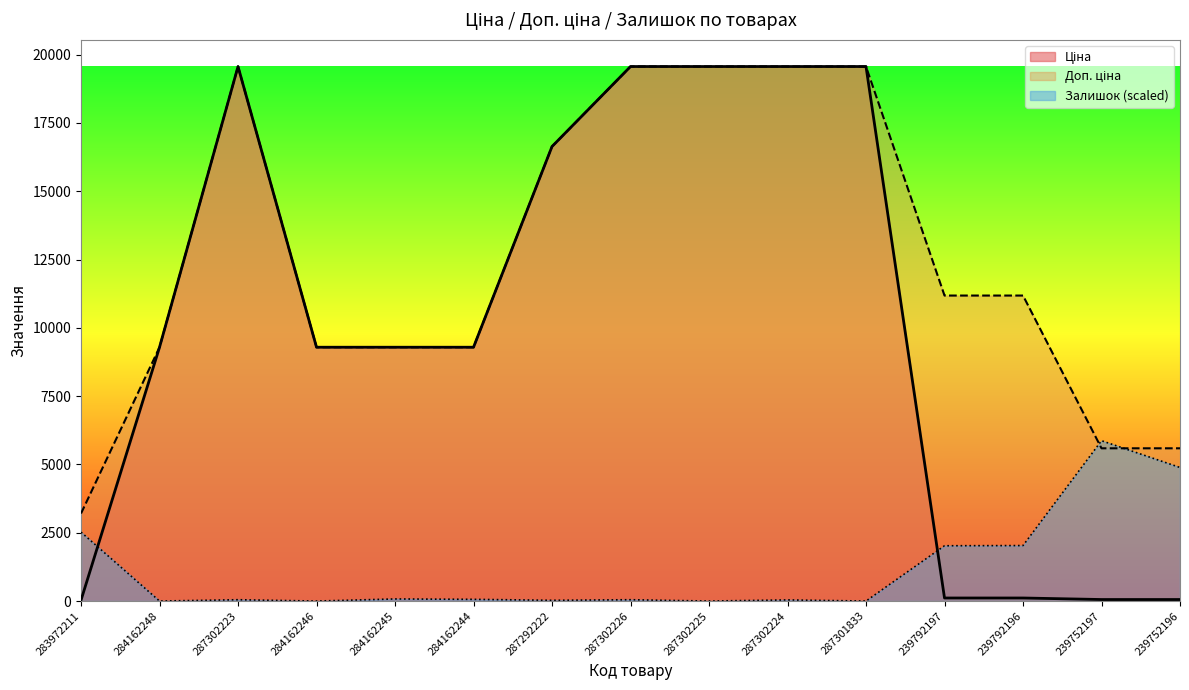

What are all the series names shown in the legend?

Ціна, Доп. ціна, Залишок